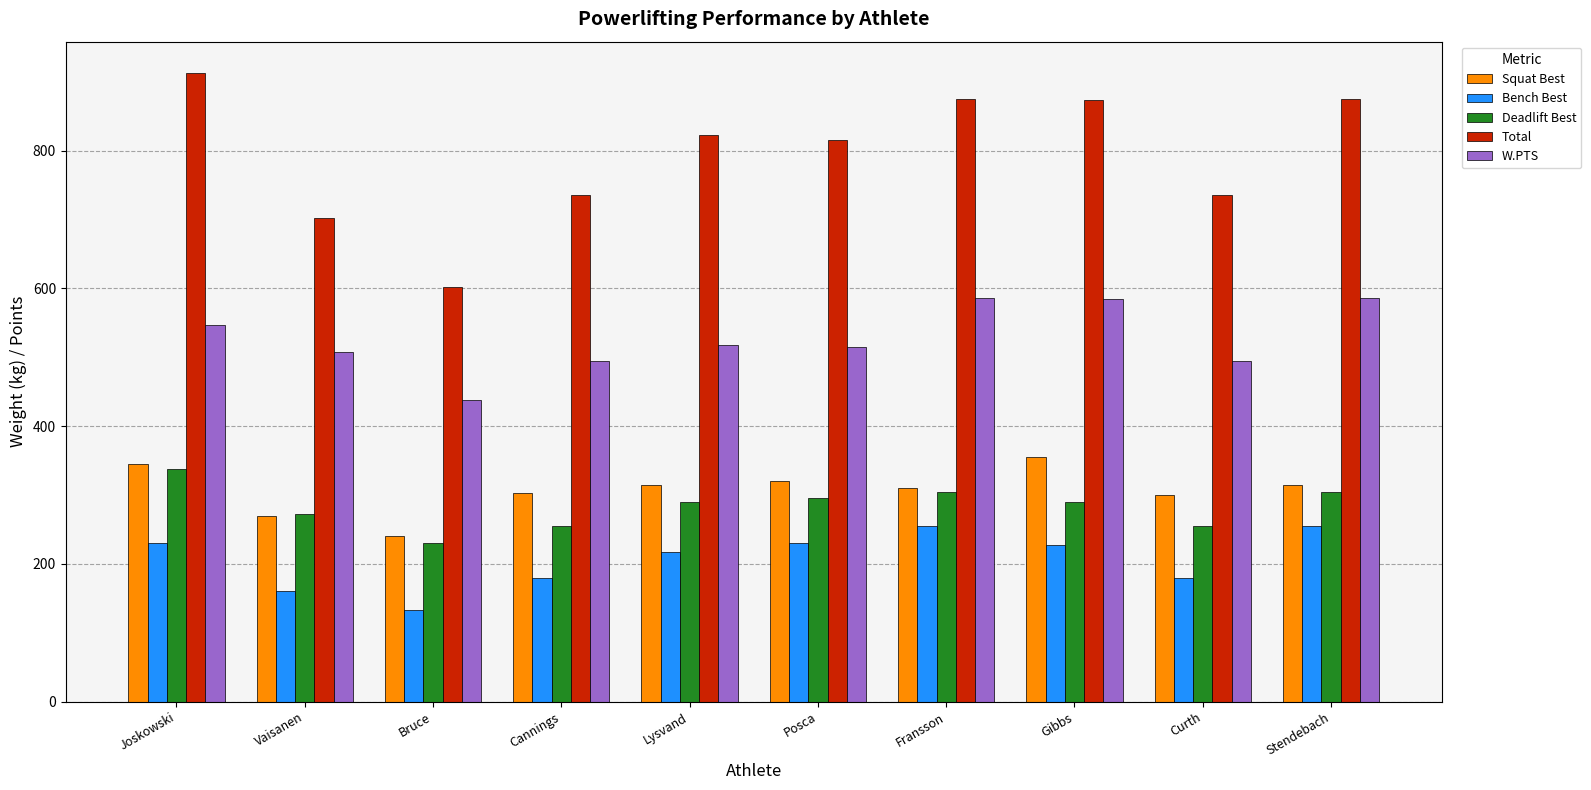

At which label does Total reach its minimum?

Bruce